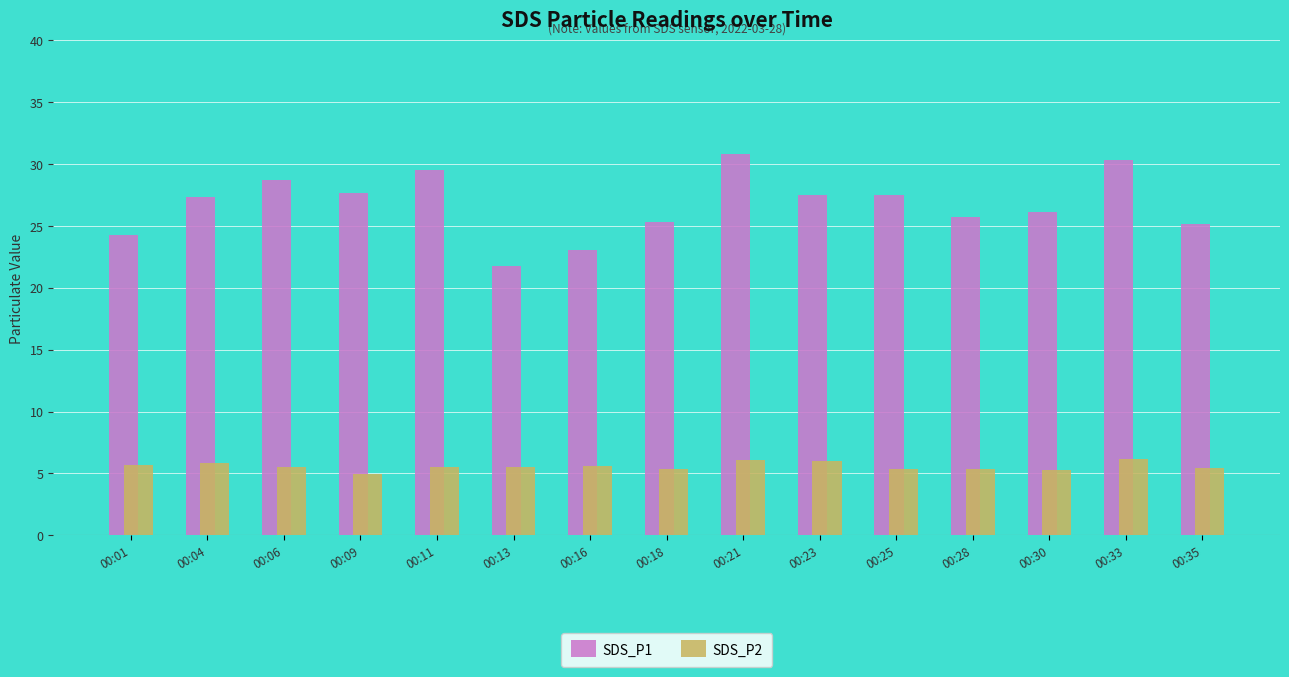

Between 00:06 and 00:09, which series saw the biggest shift?

SDS_P1